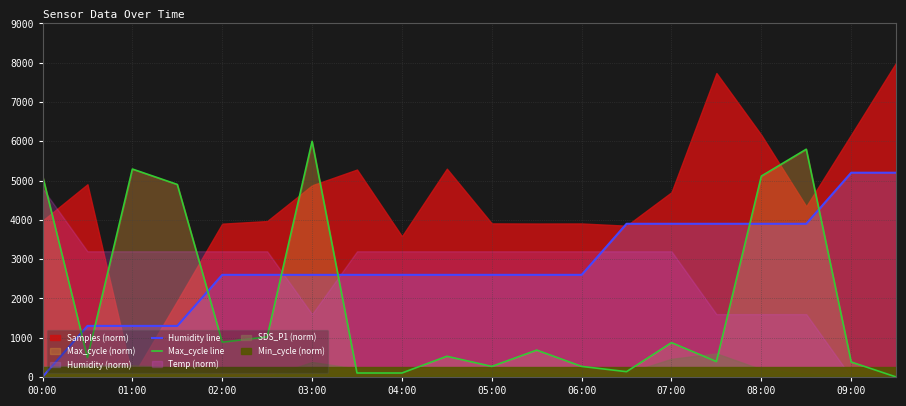

What value does the Max_cycle line series have at 03:00?

6000.0